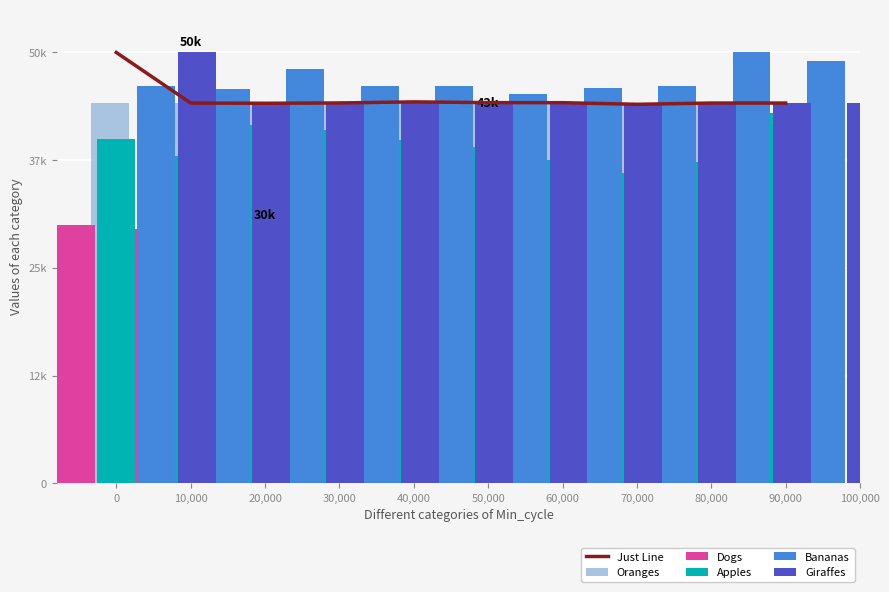

Is the value of Giraffes at 60,000 greater than the value of Bananas at 60,000?

No